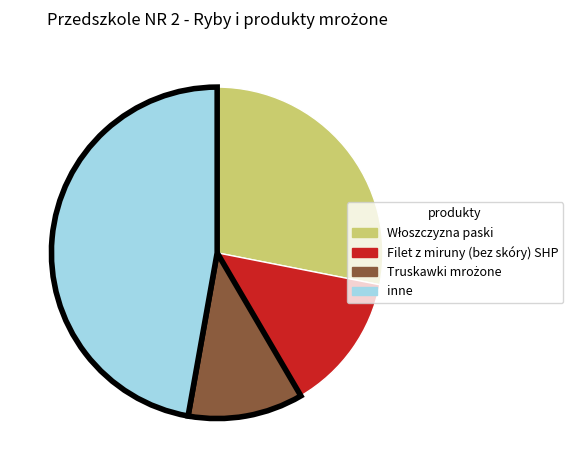

How many slices are in this pie chart?

4